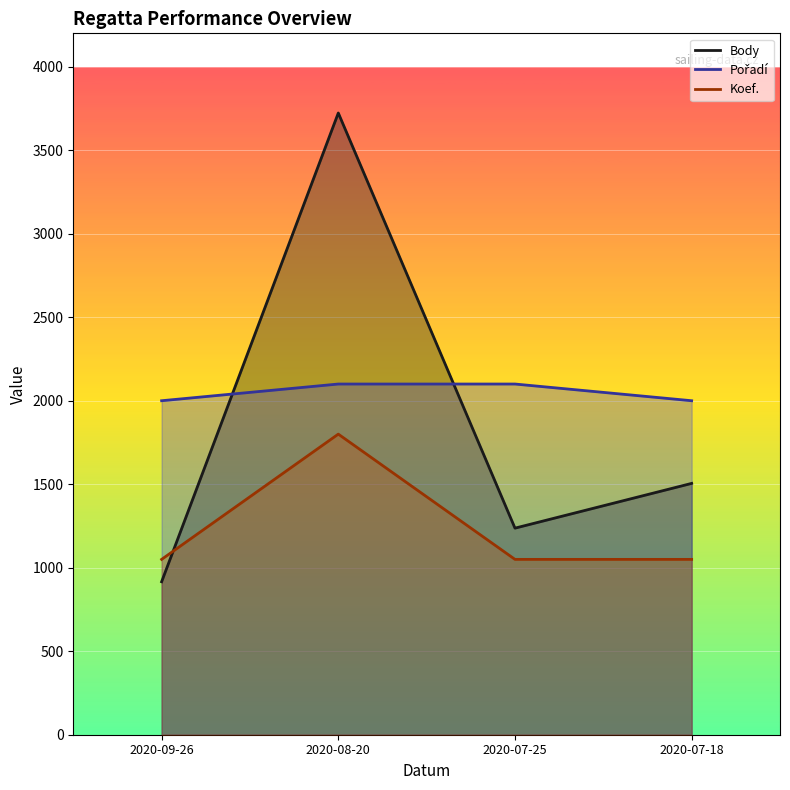

Where is Koef. nearest to the value 1425?

2020-09-26